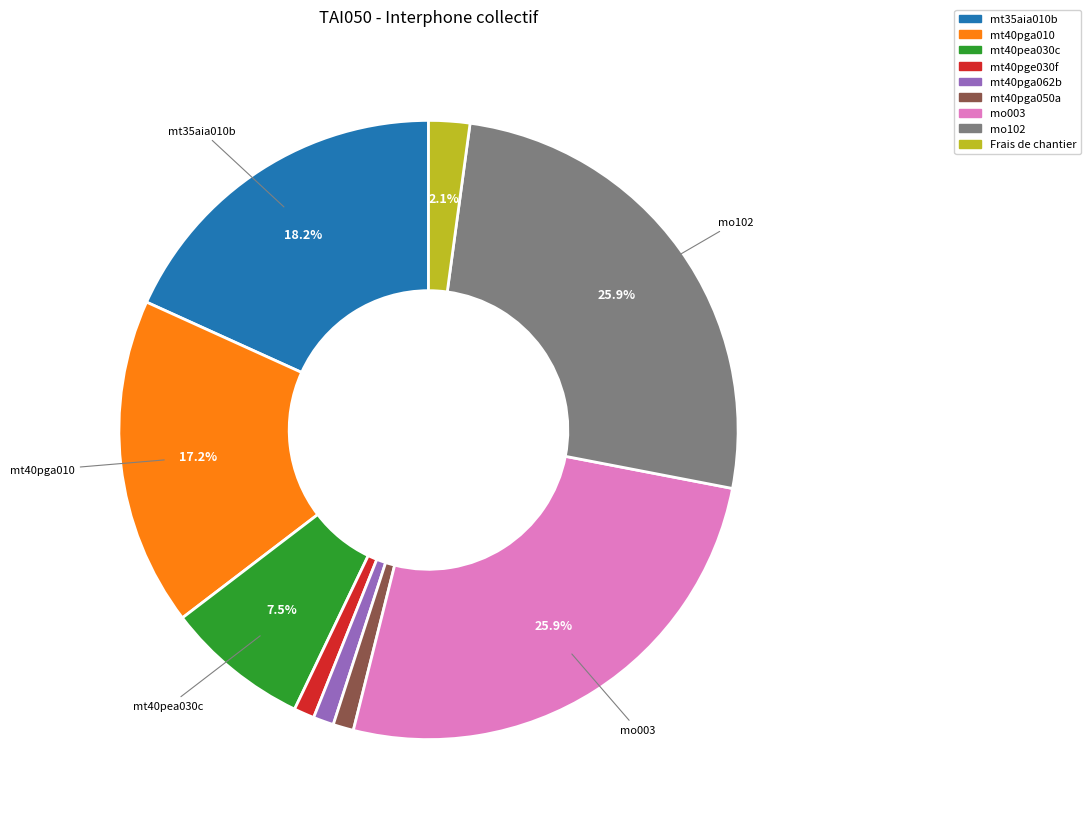

To the nearest percent, what percentage of the pie is mt40pga010?

17%